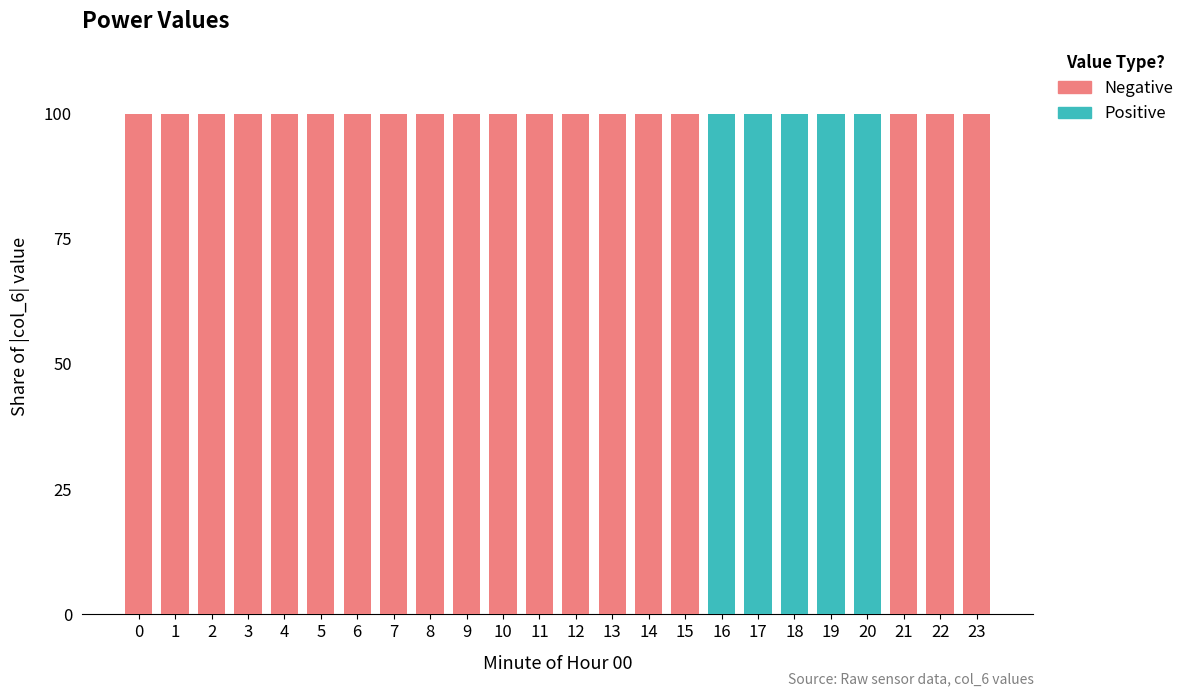

Is it true that Positive equals 100 at 19?

True